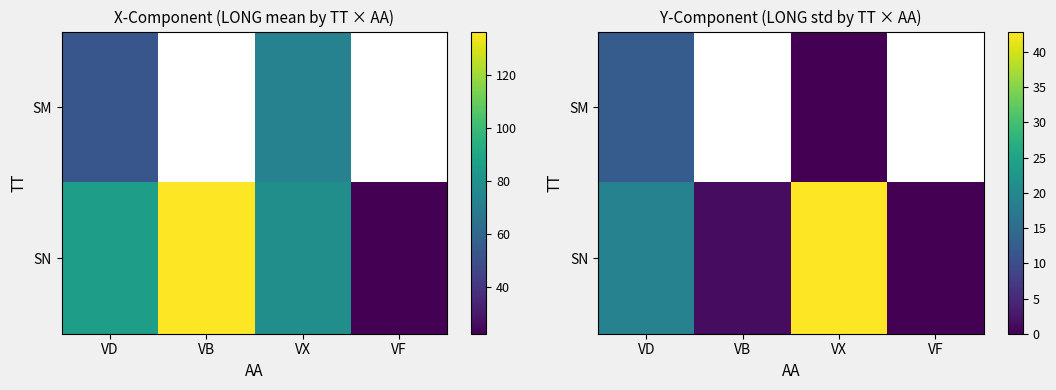

How many values in the SN series are below 19?

2